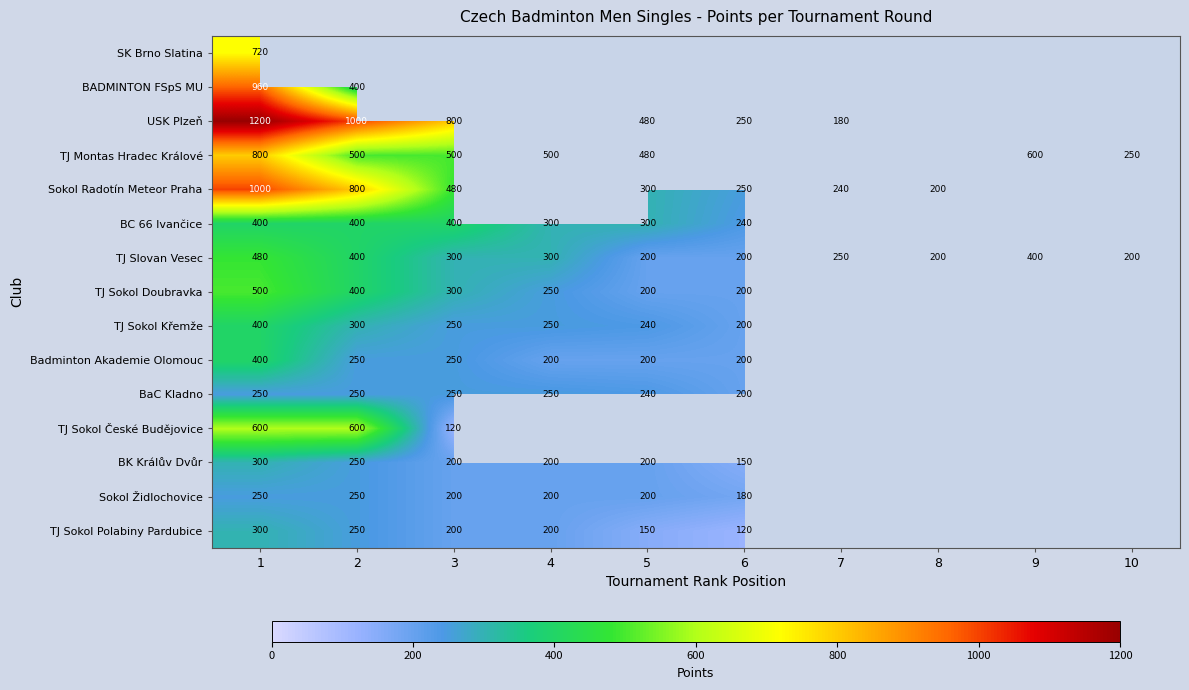

What is the difference between the Badminton Akademie Olomouc values at 3 and 1?

150